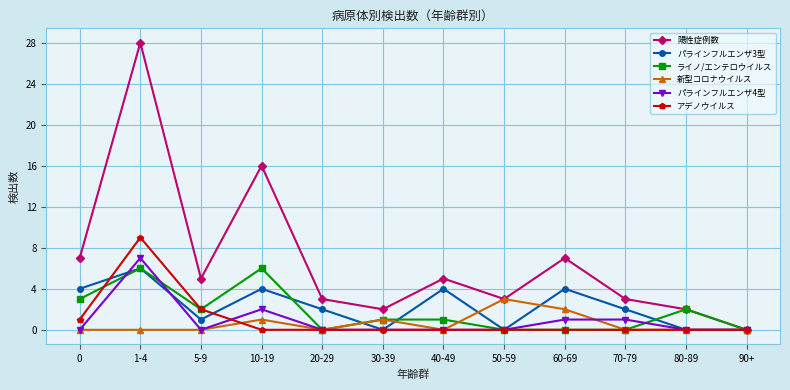

What are all the series names shown in the legend?

陽性症例数, パラインフルエンザ3型, ライノ/エンテロウイルス, 新型コロナウイルス, パラインフルエンザ4型, アデノウイルス